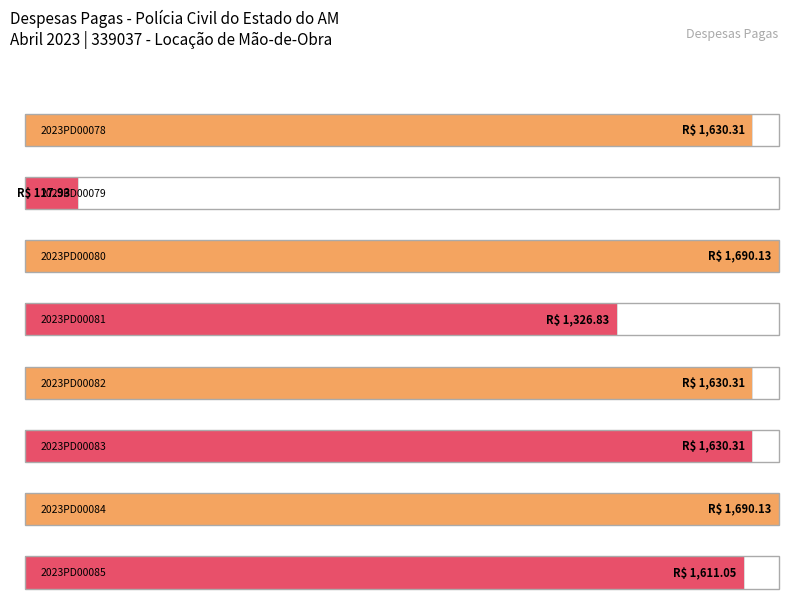

True or false: the data shows 195.4 at 2023PD00079.

False